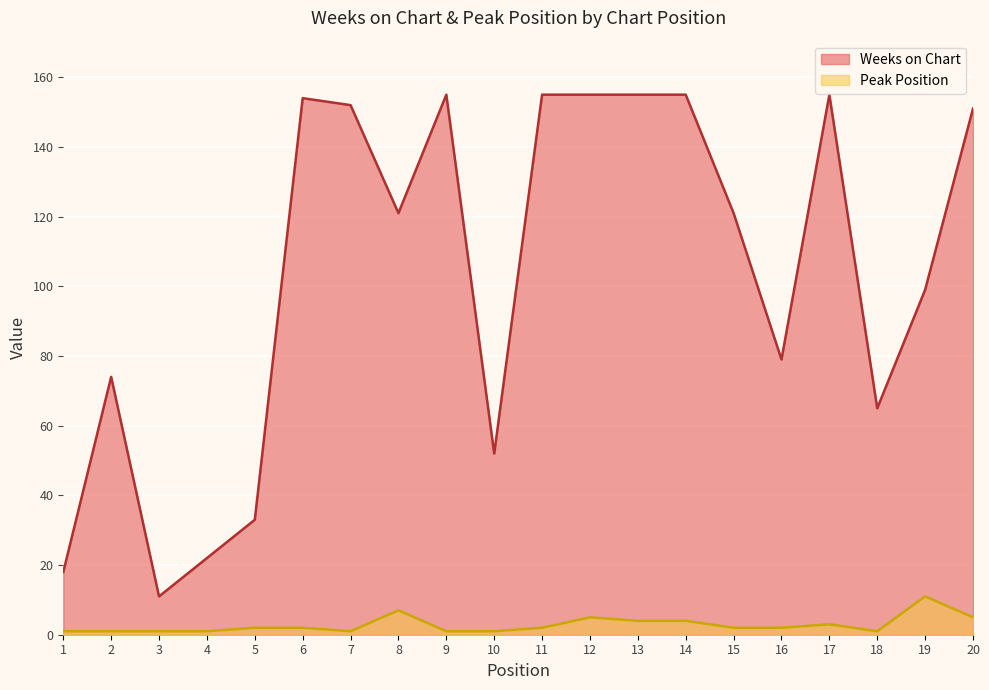

Is it true that Peak Position equals 4 at 14?

True